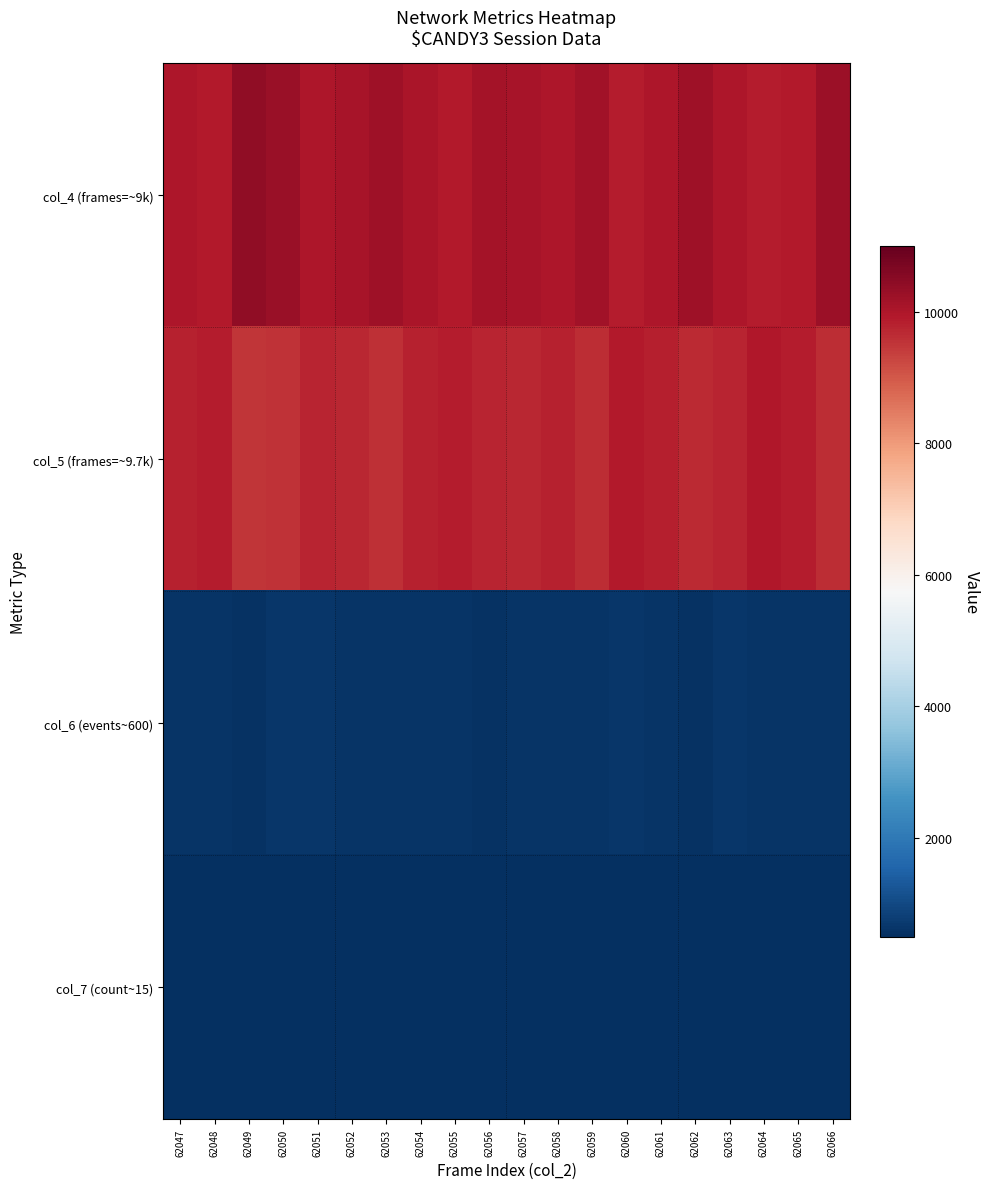

Reading right to left, extract all data points from this chart.

col_4 (frames=~9k): 62066=10248	62065=9926	62064=9892	62063=10007	62062=10218	62061=10004	62060=9854	62059=10163	62058=10001	62057=10069	62056=10116	62055=9922	62054=10044	62053=10211	62052=10092	62051=9987	62050=10271	62049=10410	62048=9929	62047=9992
col_5 (frames=~9.7k): 62066=9625	62065=9877	62064=9964	62063=9736	62062=9659	62061=9817	62060=9909	62059=9631	62058=9785	62057=9719	62056=9737	62055=9891	62054=9772	62053=9569	62052=9706	62051=9748	62050=9551	62049=9517	62048=9861	62047=9808
col_6 (events~600): 62066=597	62065=616	62064=588	62063=634	62062=578	62061=614	62060=628	62059=612	62058=604	62057=620	62056=575	62055=603	62054=604	62053=623	62052=597	62051=655	62050=662	62049=545	62048=621	62047=605
col_7 (count~15): 62066=9	62065=21	62064=9	62063=21	62062=15	62061=18	62060=21	62059=10	62058=13	62057=16	62056=10	62055=14	62054=3	62053=20	62052=24	62051=16	62050=13	62049=10	62048=14	62047=20